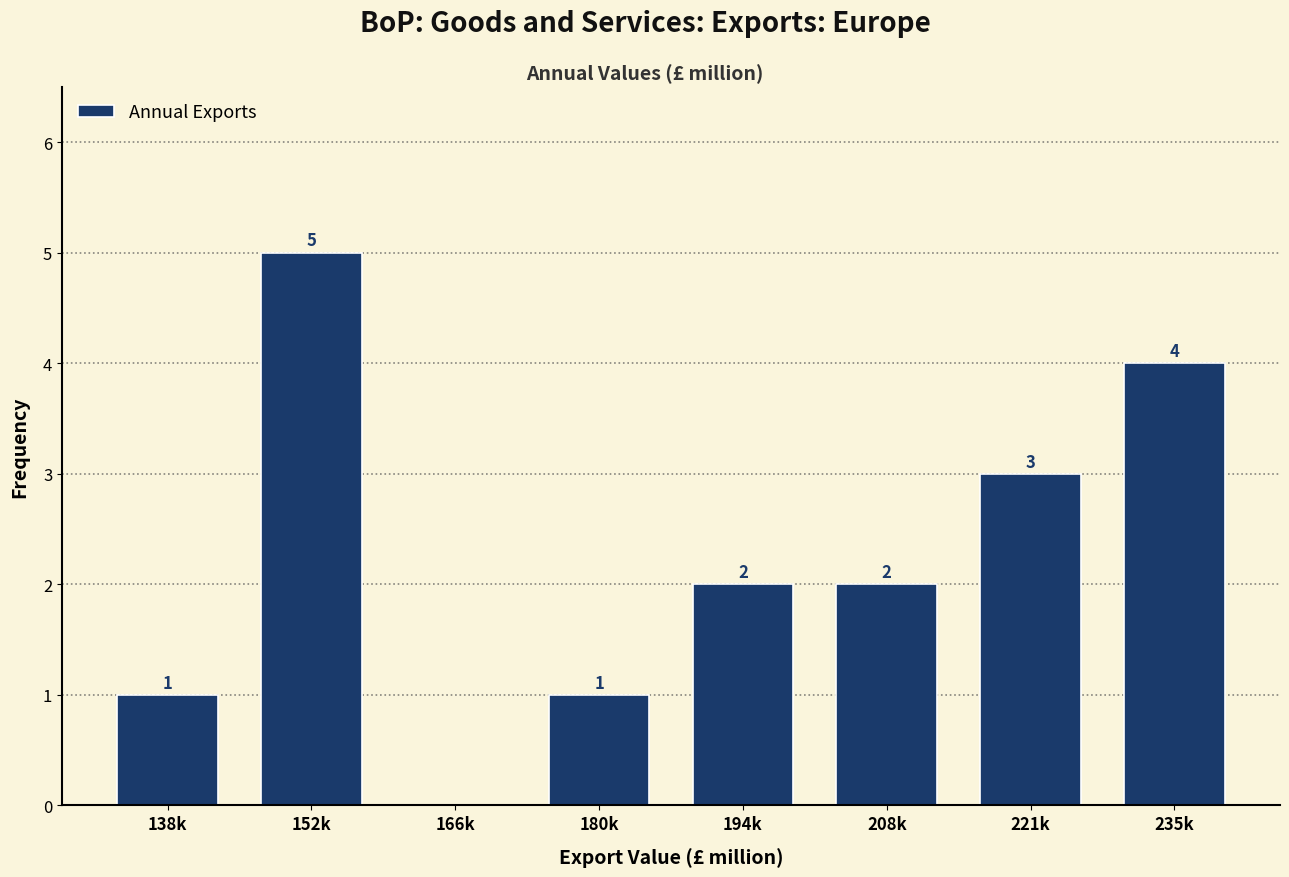

Reading left to right, extract all data points from this chart.

138k=1	152k=5	166k=0	180k=1	194k=2	208k=2	221k=3	235k=4